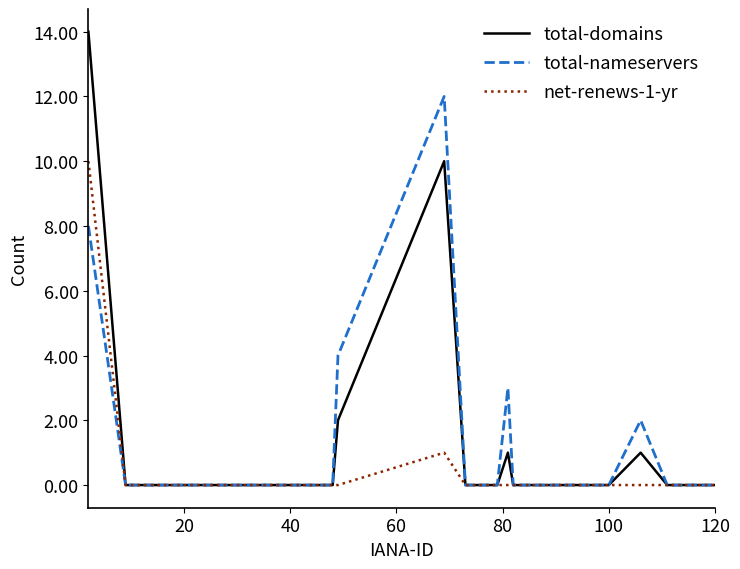

How many lines are shown in the chart?

3